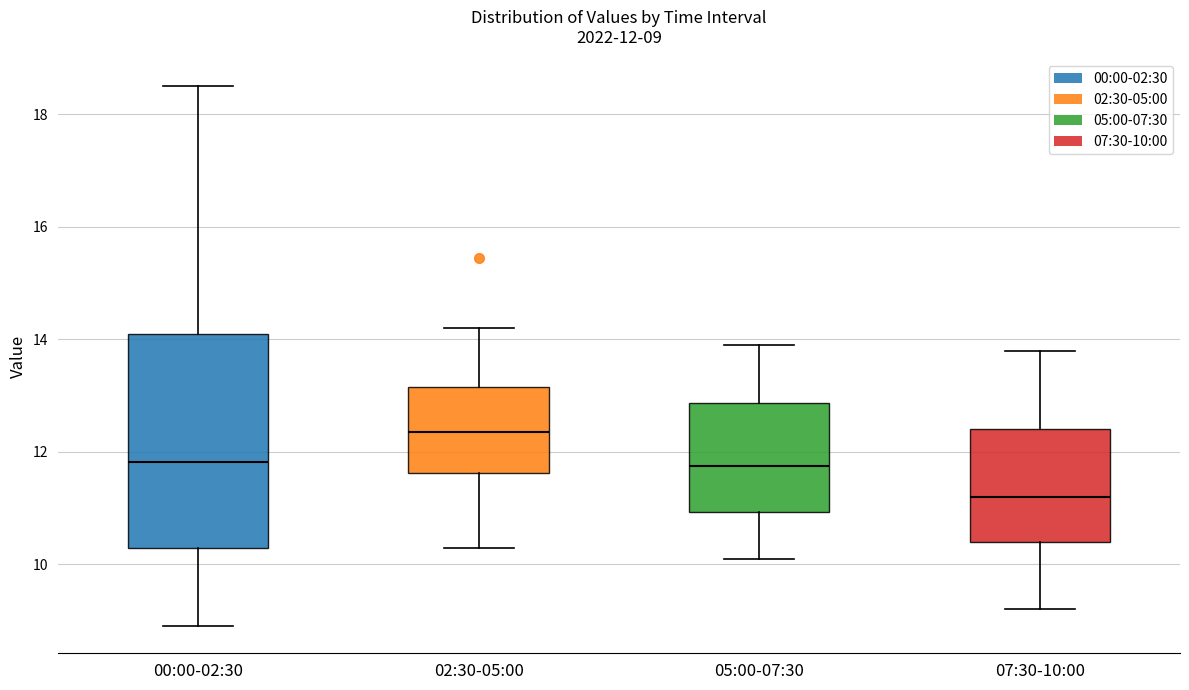

Which box has the lowest median line?

07:30-10:00